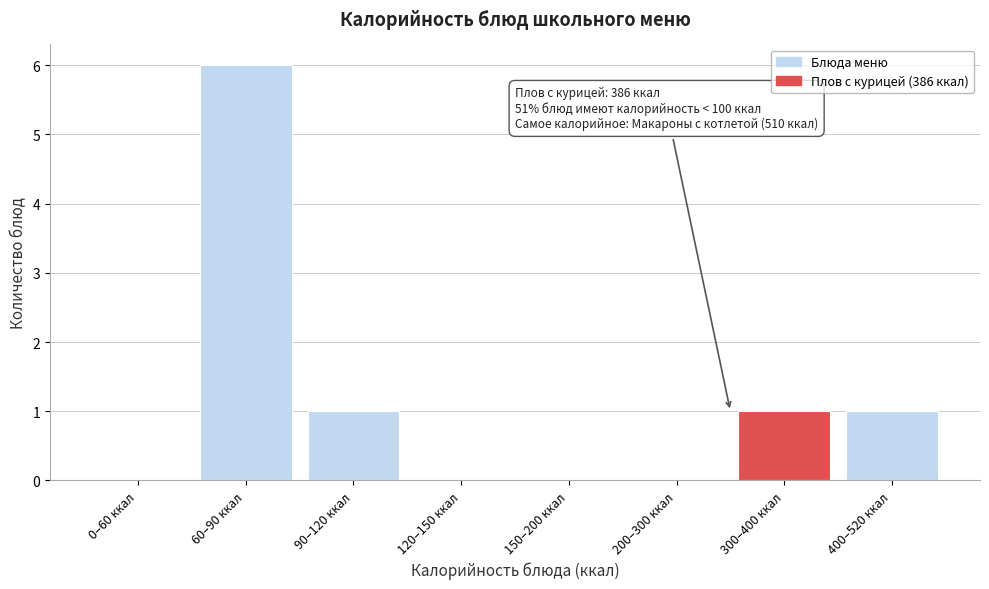

Reading right to left, list all the values displayed in this chart.

400–520 ккал=1	300–400 ккал=1	200–300 ккал=0	150–200 ккал=0	120–150 ккал=0	90–120 ккал=1	60–90 ккал=6	0–60 ккал=0